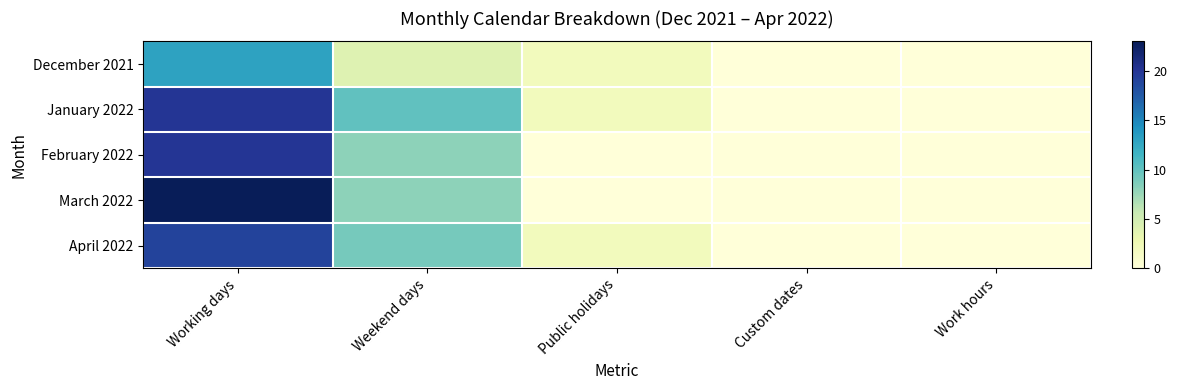

At how many categories does at least one series exceed 15?

1